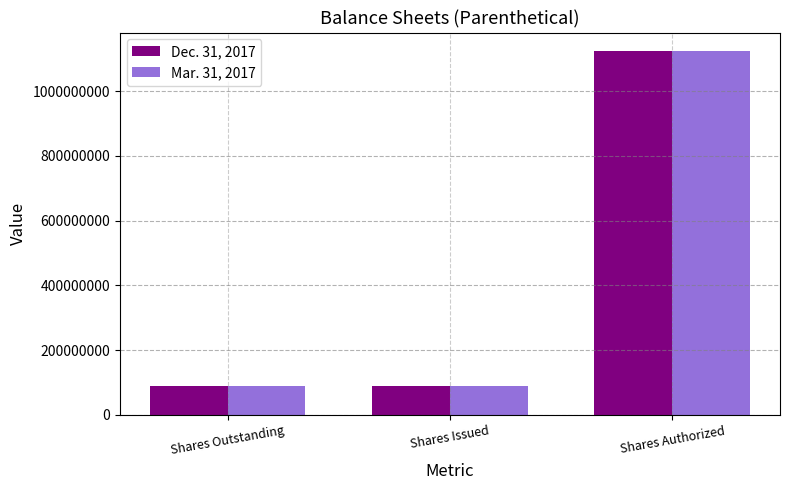

Which category has the highest value in the Dec. 31, 2017 series?

Shares Authorized